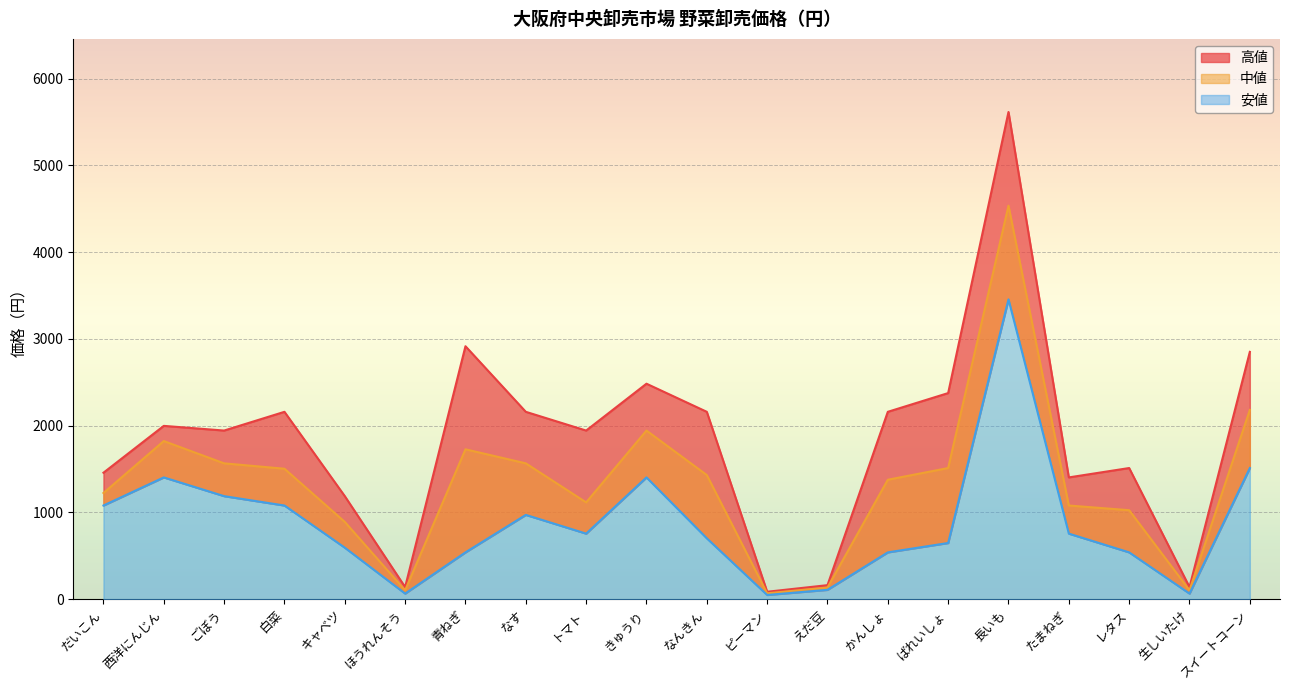

Where is the first local minimum for 中値?

ほうれんそう